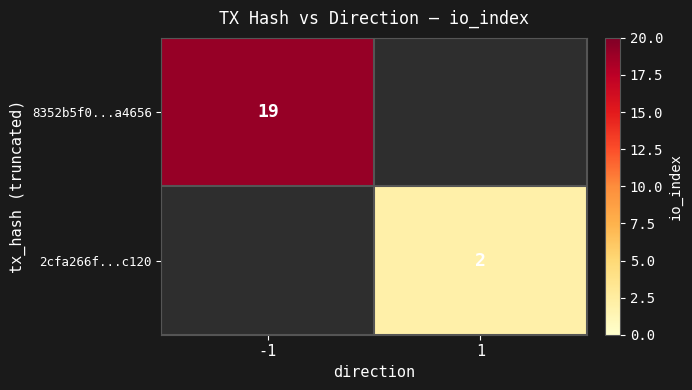

The value of 8352b5f0...a4656 at -1 is 19. True or false?

True